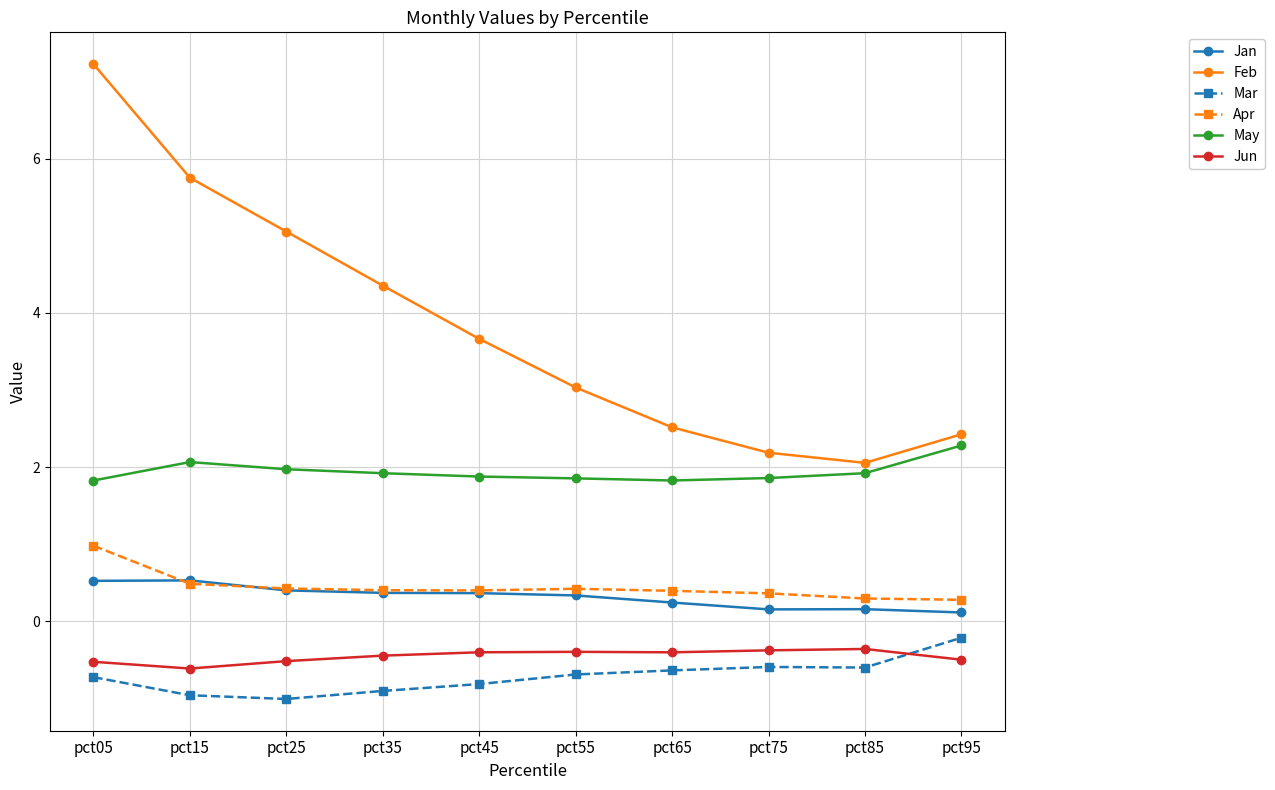

Where is the first local maximum for May?

pct15